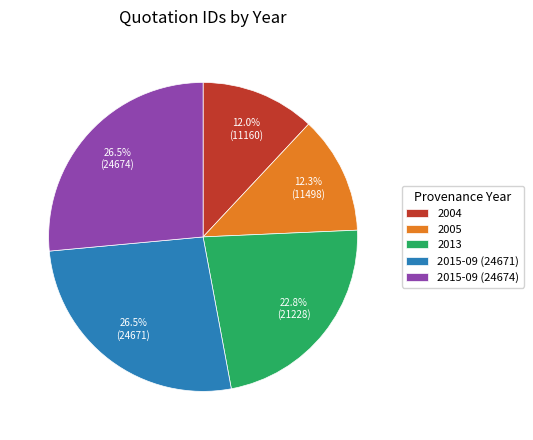

To the nearest percent, what is the combined percentage of 2015-09 (24674) and 2005?

39%